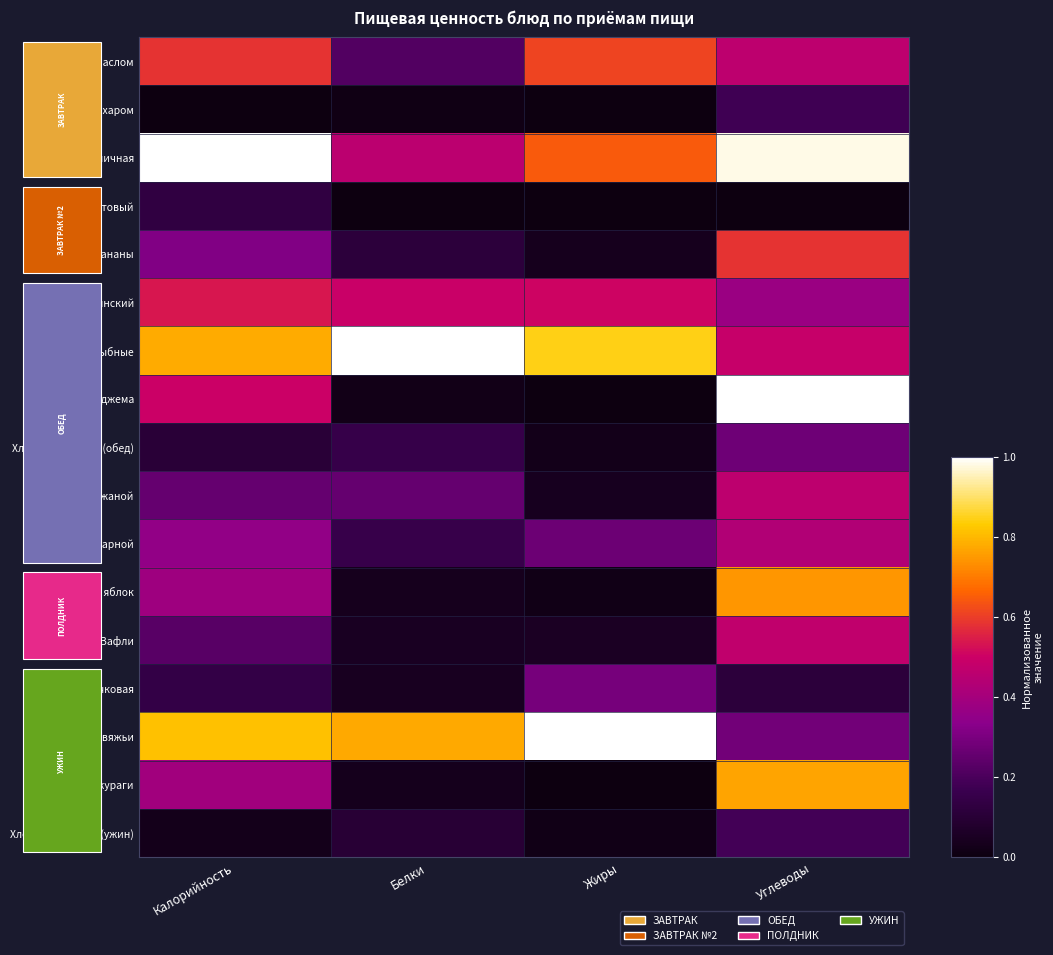

At which category is the sum across all series the highest?

Углеводы